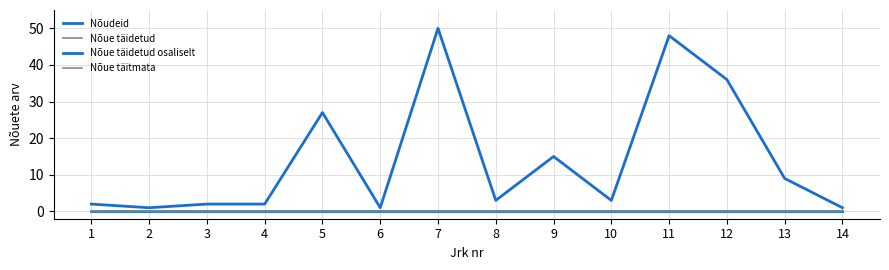

List the series in order of their peak value, lowest first.

Nõue täidetud, Nõue täidetud osaliselt, Nõue täitmata, Nõudeid